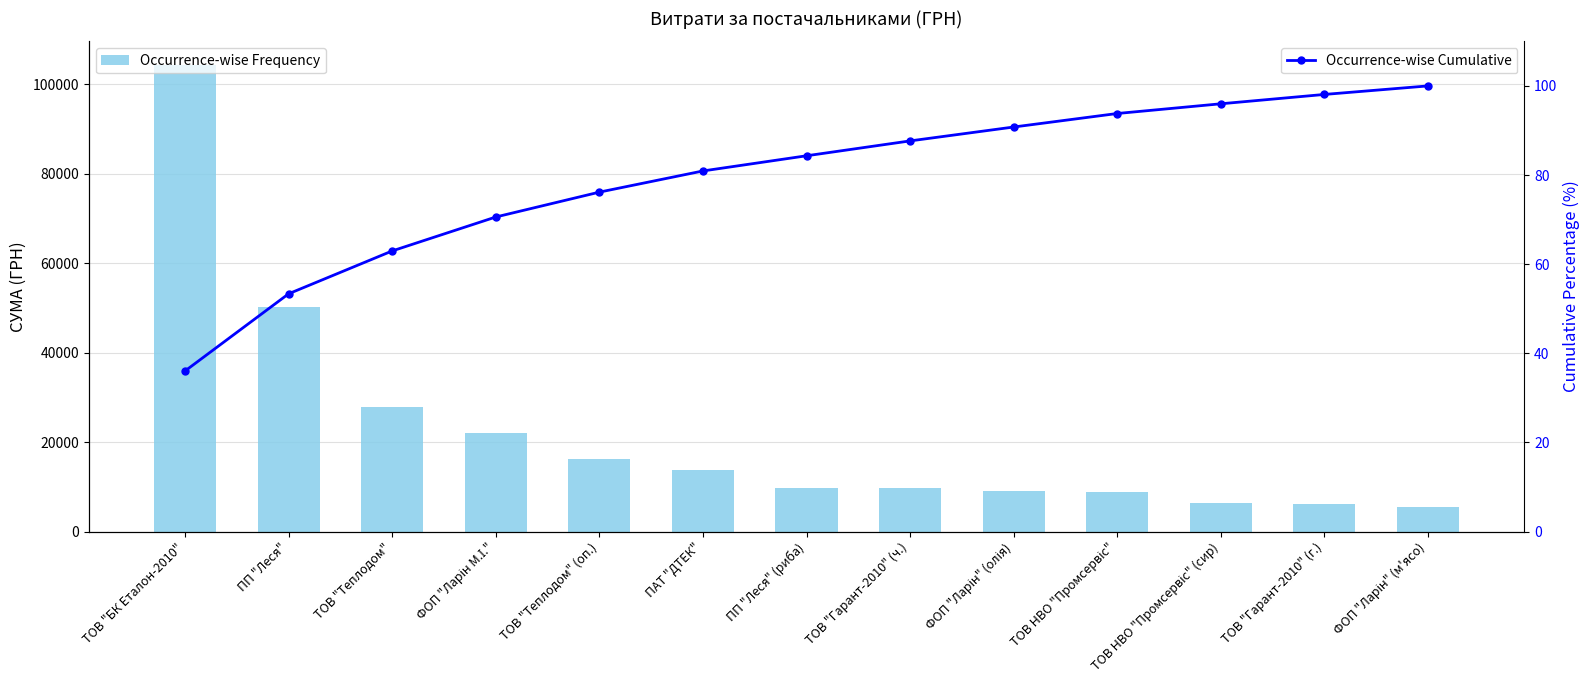

What is the average value of the Occurrence-wise Cumulative series?

79.3